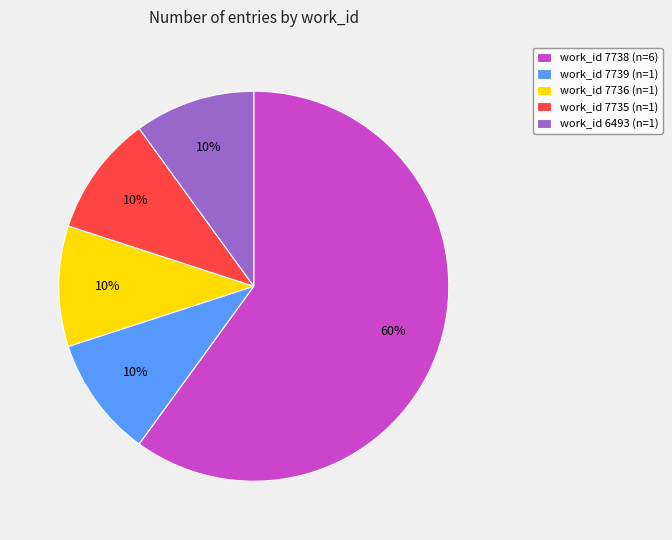

Does any single category account for the majority?

Yes